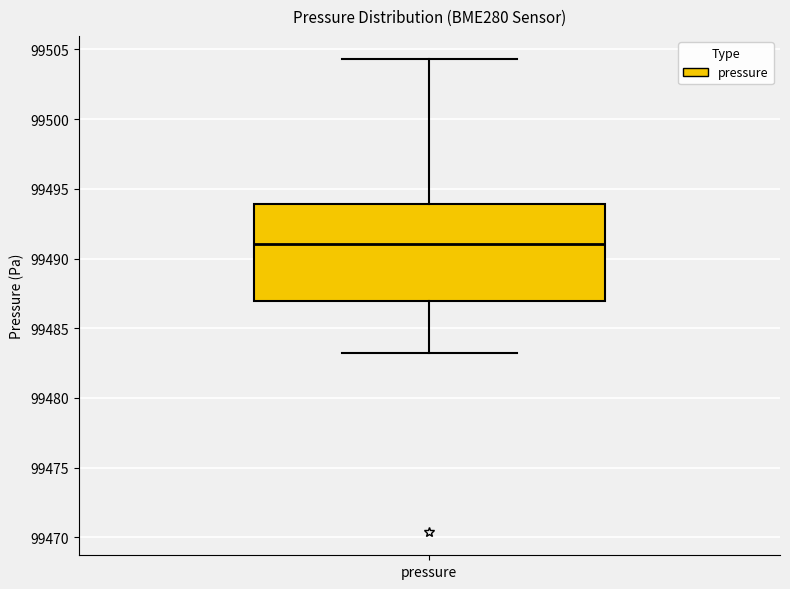

Transcribe this box plot: give where the median line is, the range the box spans, and where the two whiskers end, as read against the y-axis. The values are not printed on the chart, so give them approximately, as read against the axis.

median 99491.0, box 99487.0 to 99494.0, whiskers 99483.0 to 99504.5